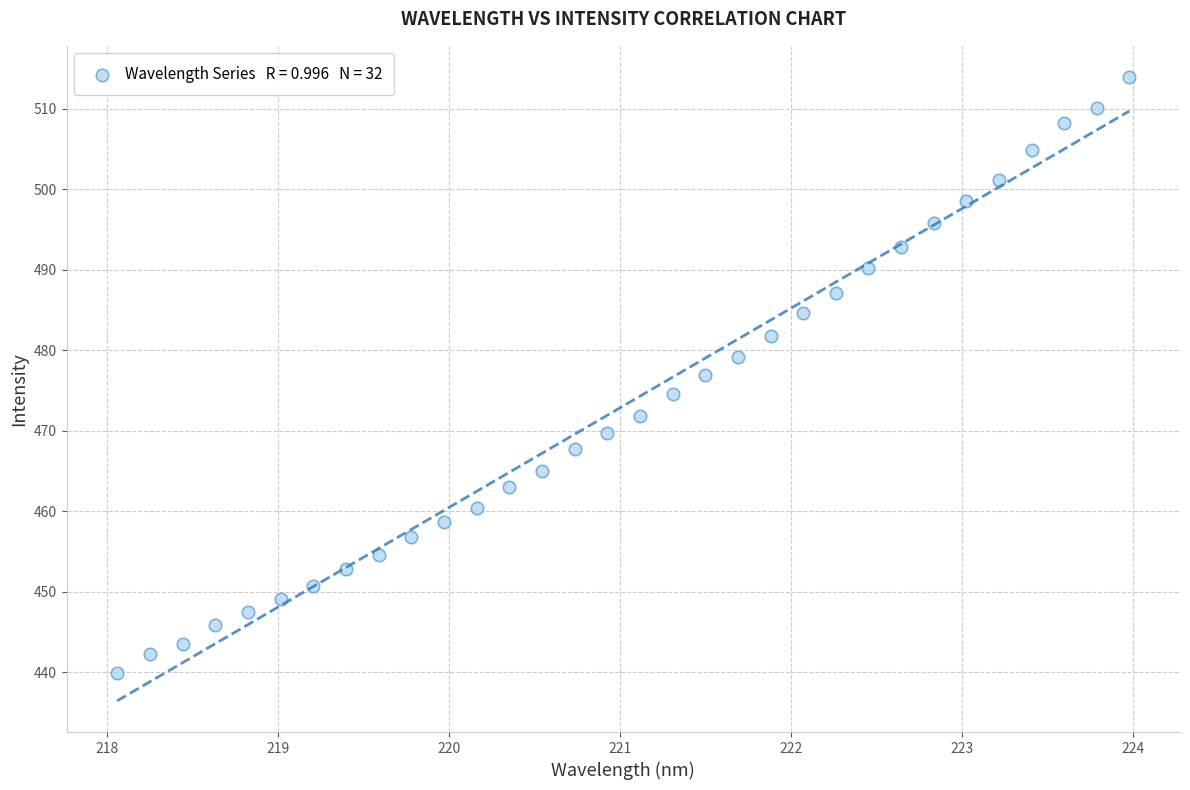

What is the range of X values (max minus min)?

5.9